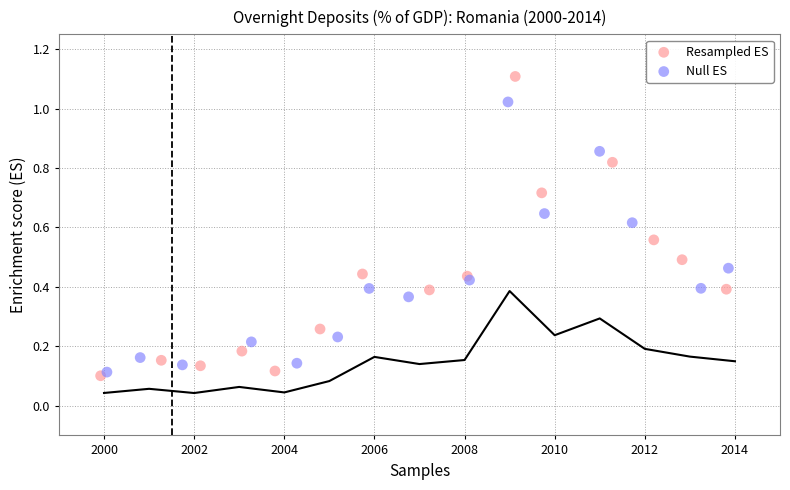

Which series reaches the maximum Y coordinate?

Resampled ES